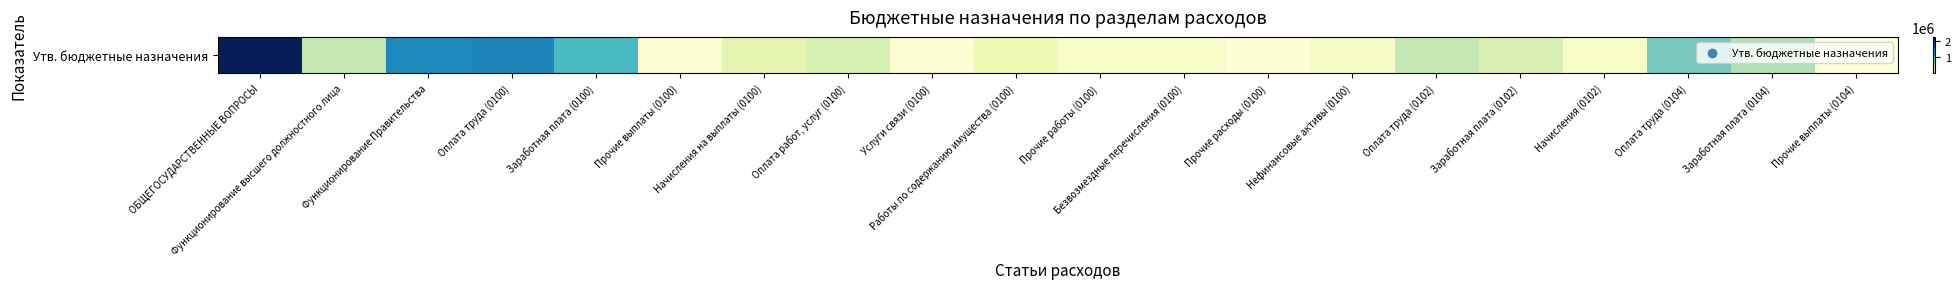

Reading left to right, what are all the values shown in this chart?

ОБЩЕГОСУДАРСТВЕННЫЕ ВОПРОСЫ=2223286.2	Функционирование высшего должностного лица=572658.0	Функционирование Правительства=1440214.2	Оплата труда (0100)=1449231.0	Заработная плата (0100)=1074641.0	Прочие выплаты (0100)=34783.0	Начисления на выплаты (0100)=339807.0	Оплата работ, услуг (0100)=454699.2	Услуги связи (0100)=72075.0	Работы по содержанию имущества (0100)=257893.0	Прочие работы (0100)=124731.2	Безвозмездные перечисления (0100)=122019.0	Прочие расходы (0100)=31962.0	Нефинансовые активы (0100)=165375.0	Оплата труда (0102)=572658.0	Заработная плата (0102)=425714.0	Начисления (0102)=122526.0	Оплата труда (0104)=876573.0	Заработная плата (0104)=648927.0	Прочие выплаты (0104)=10365.0